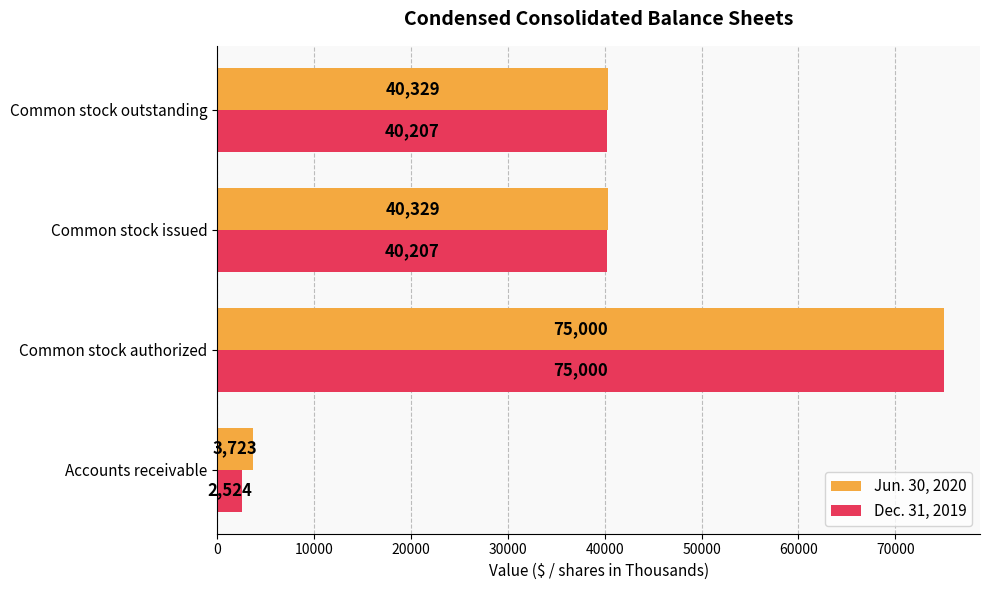

Which series changed the most between Common stock authorized and Common stock issued?

Dec. 31, 2019